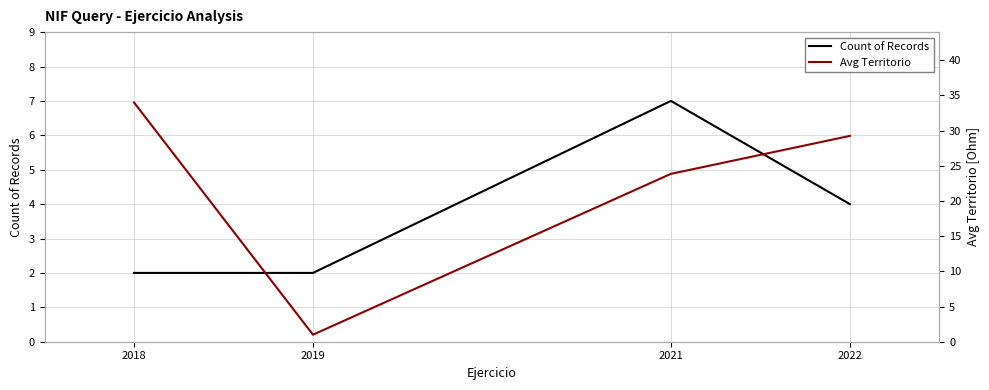

Reading left to right, list all the values displayed in this chart.

Count of Records: 2018=2.0	2019=2.0	2021=7.0	2022=4.0
Avg Territorio: 2018=34.0	2019=1.0	2021=23.9	2022=29.2